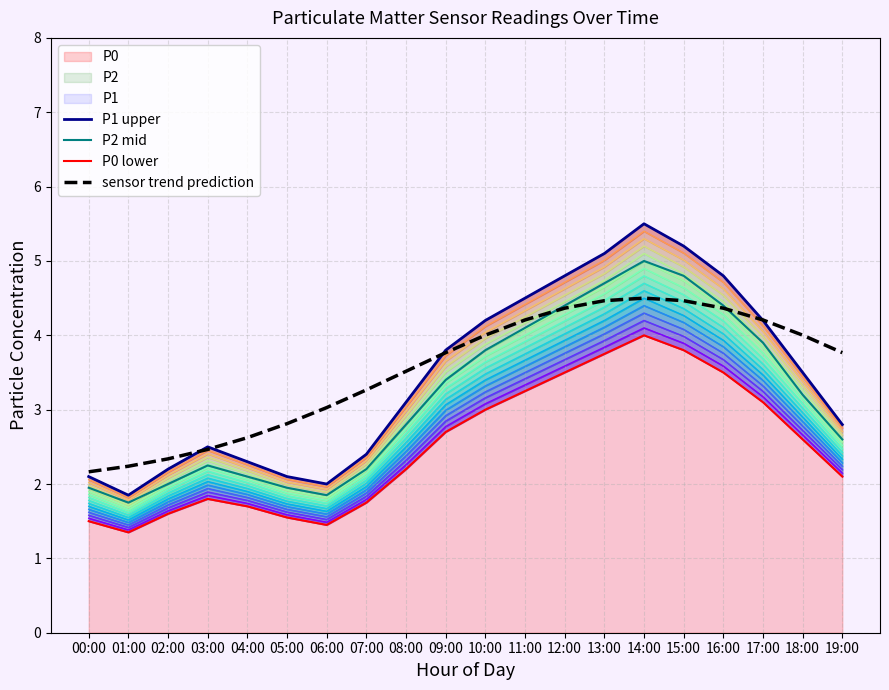

What is the sum of all P1 values?

69.0